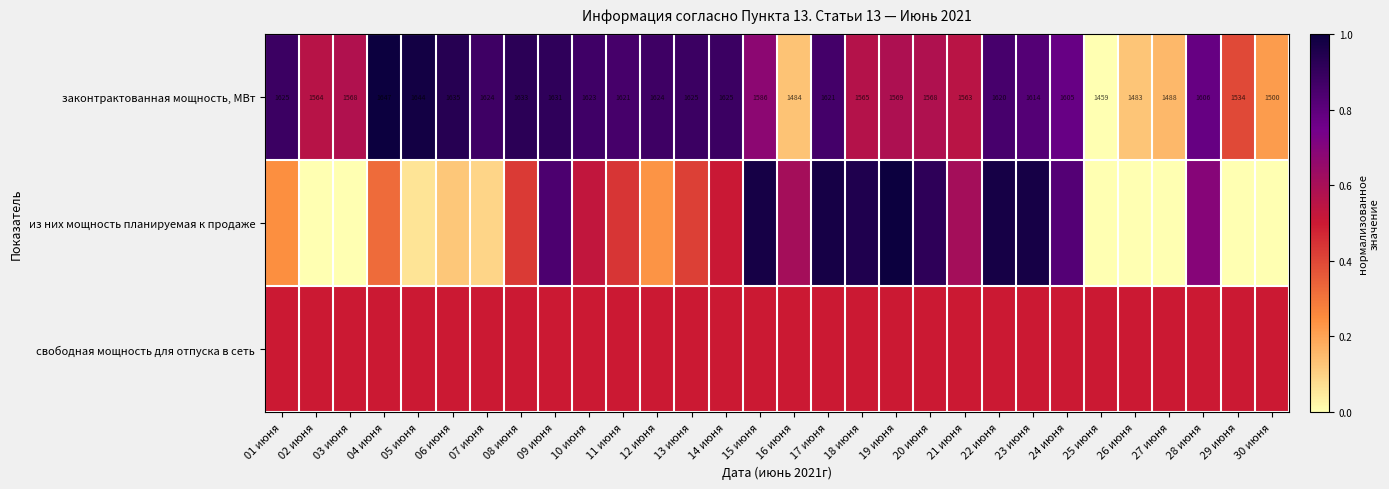

True or false: законтрактованная мощность, МВт has a value of 0.2 at 17 июня.

False